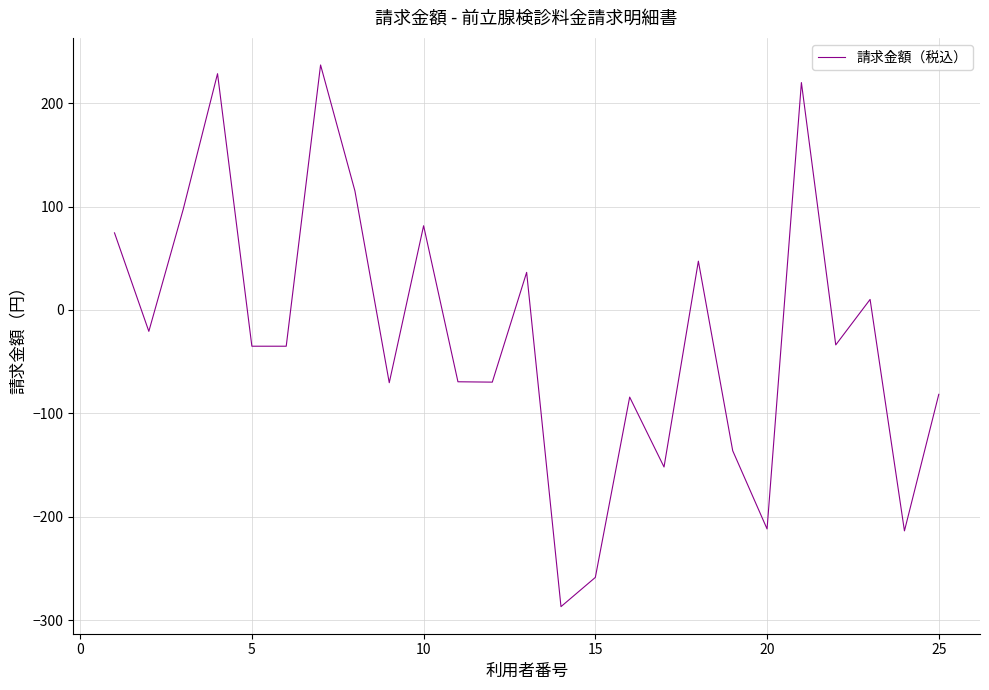

What is the greatest value displayed?

236.9